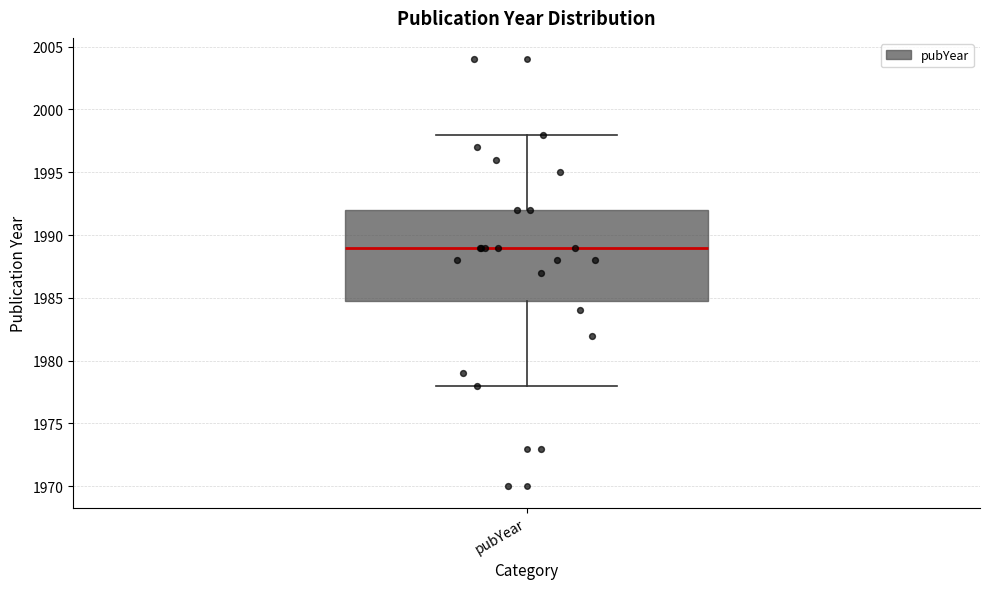

Read this box plot against the y-axis: the position of the median line, the range covered by the box, and the ends of both whiskers. The values are not printed on the chart, so give them approximately, as read against the axis.

median 1989, box 1985 to 1992, whiskers 1978 to 1998